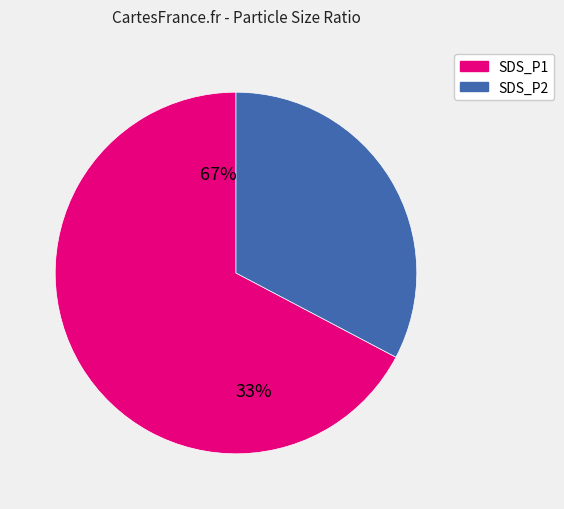

To the nearest percent, what is the average slice percentage?

50%